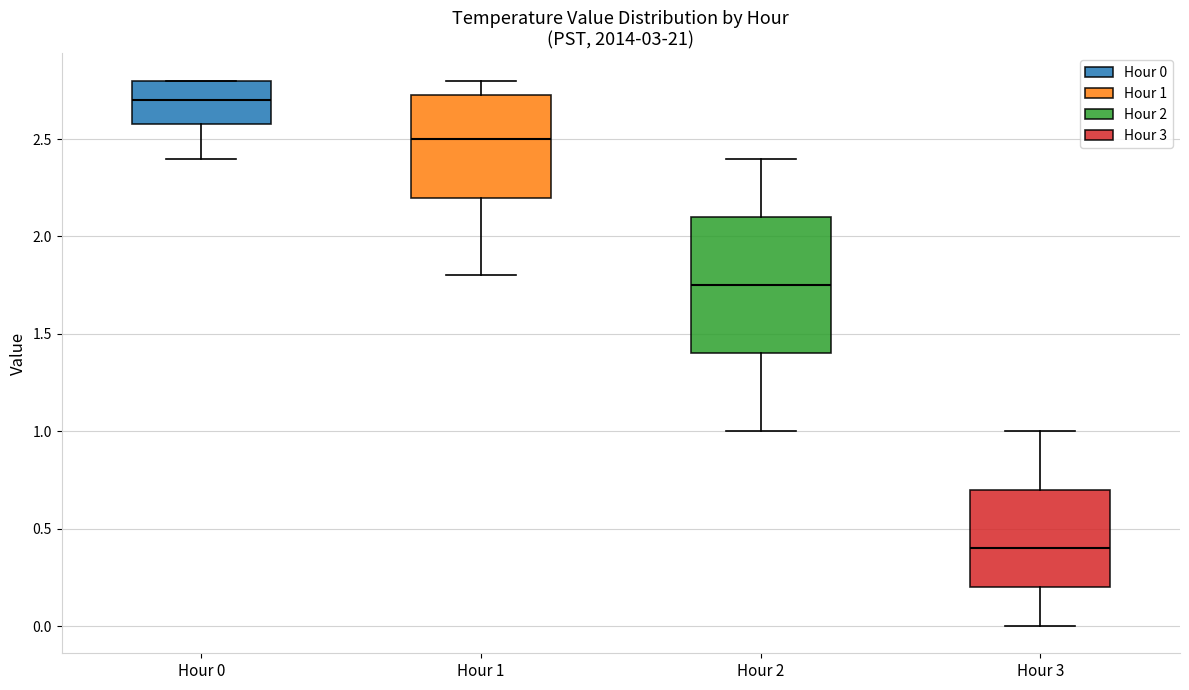

Which box has the highest median line?

Hour 0